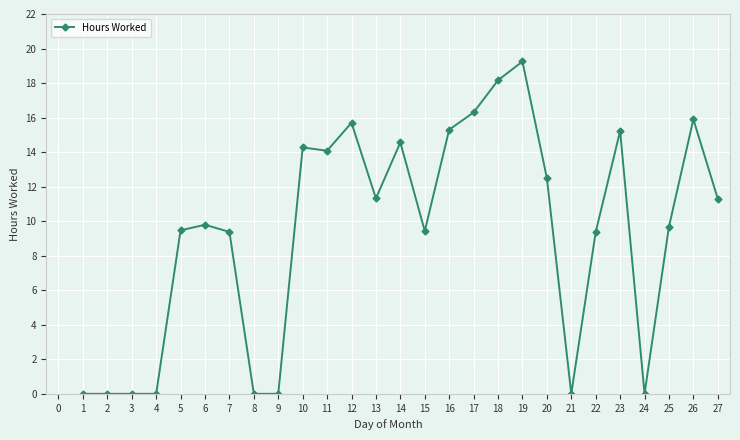

At which category does the chart reach its peak across all series?

19